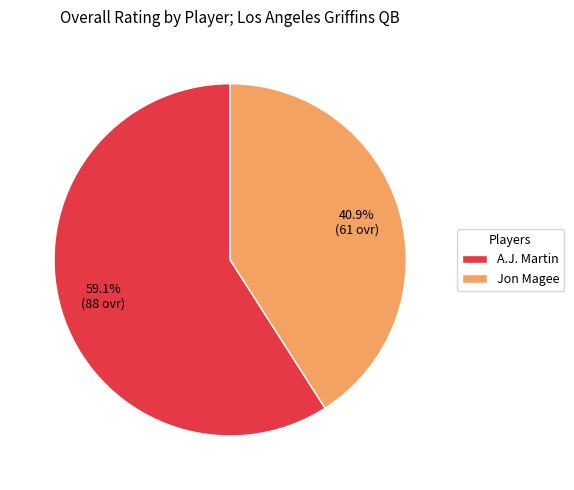

How many segments does this pie chart have?

2